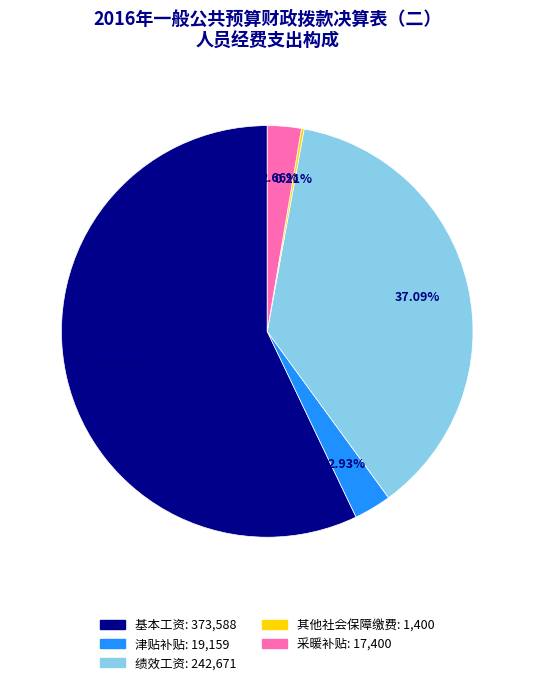

What percentage do 基本工资 and 采暖补贴 together represent?

59.8%